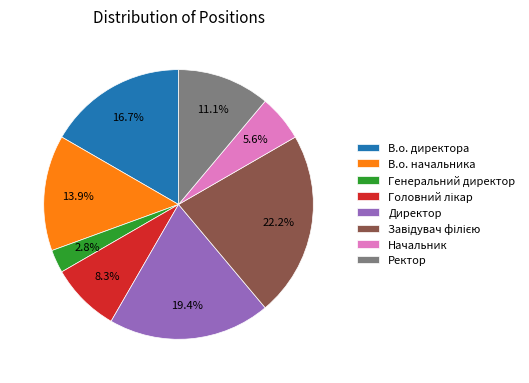

Between Начальник and В.о. директора, which is larger?

В.о. директора